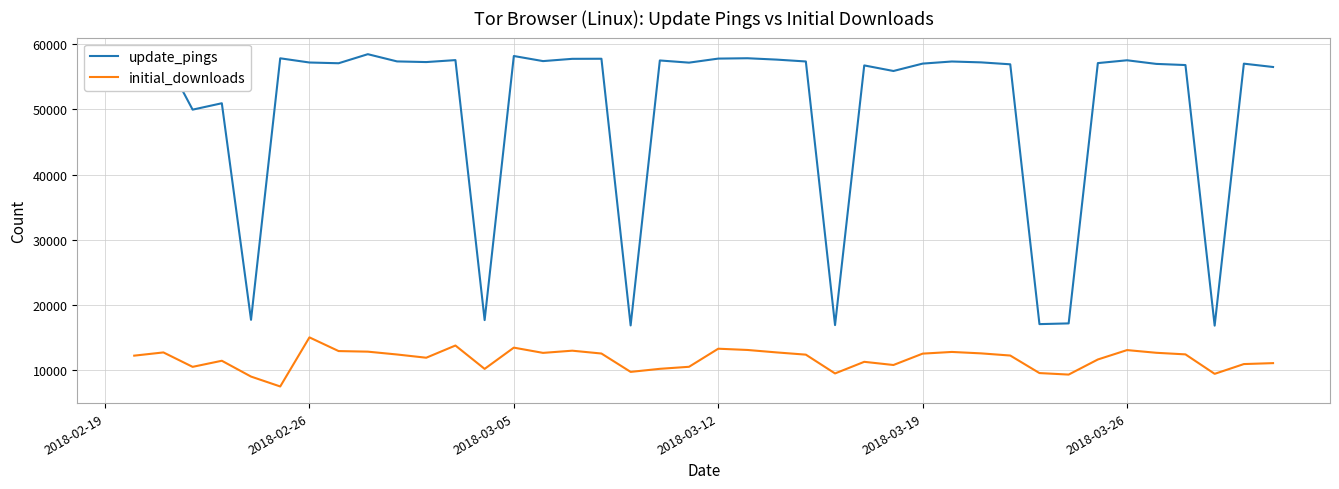

What is the maximum value for initial_downloads?

15035